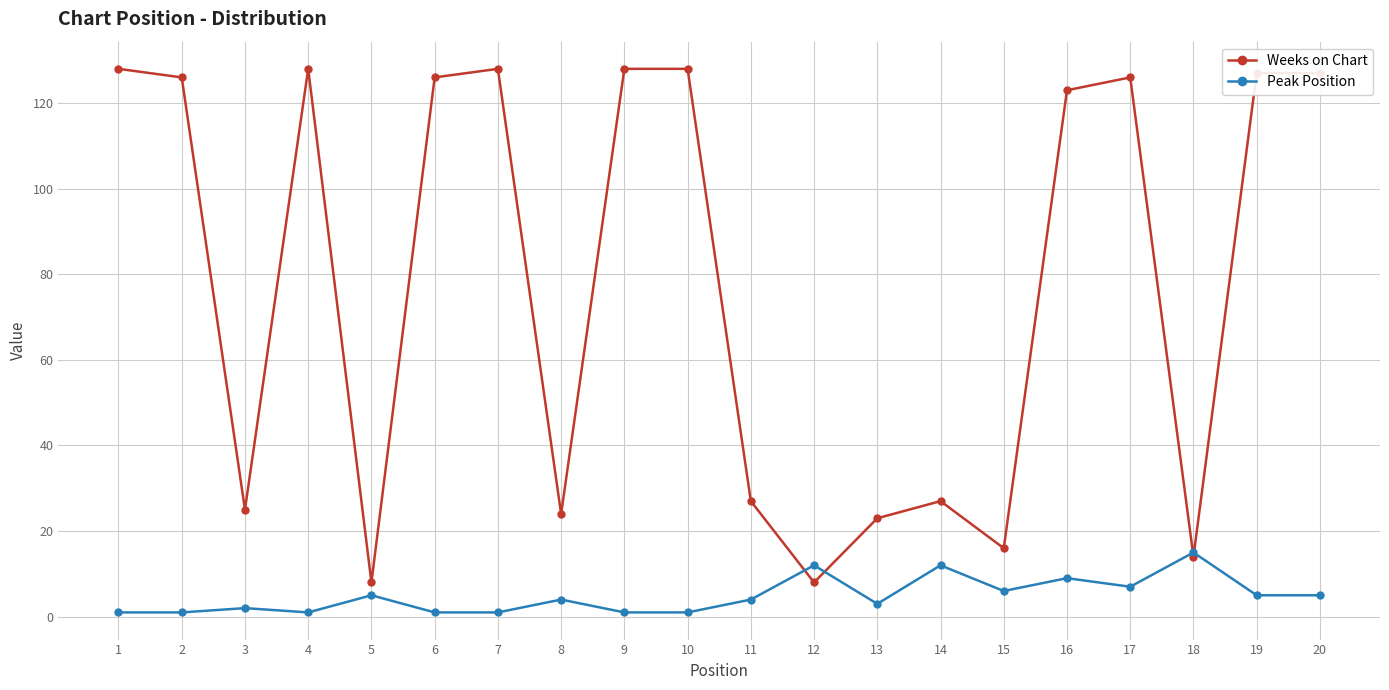

True or false: Weeks on Chart has more than 1 points higher than both neighbors.

True